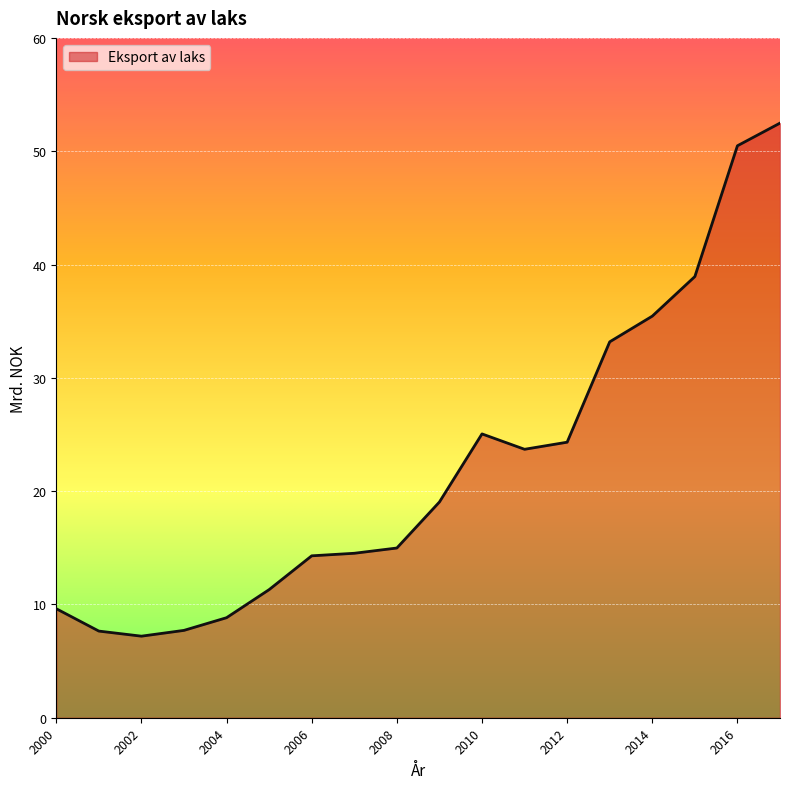

What is the greatest value displayed?

52.5